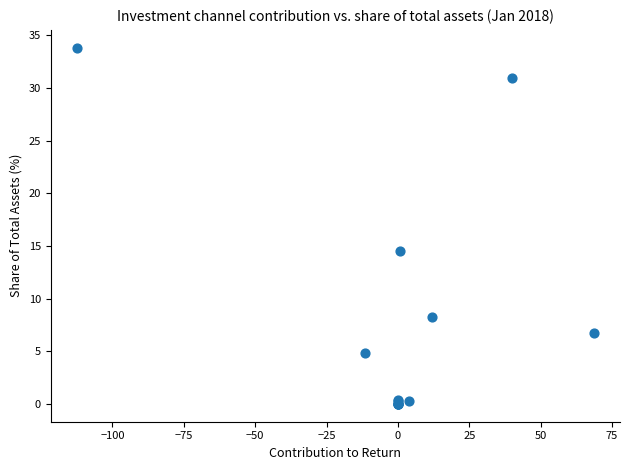

What Y value in the scatter plot is closest to 16?

14.6